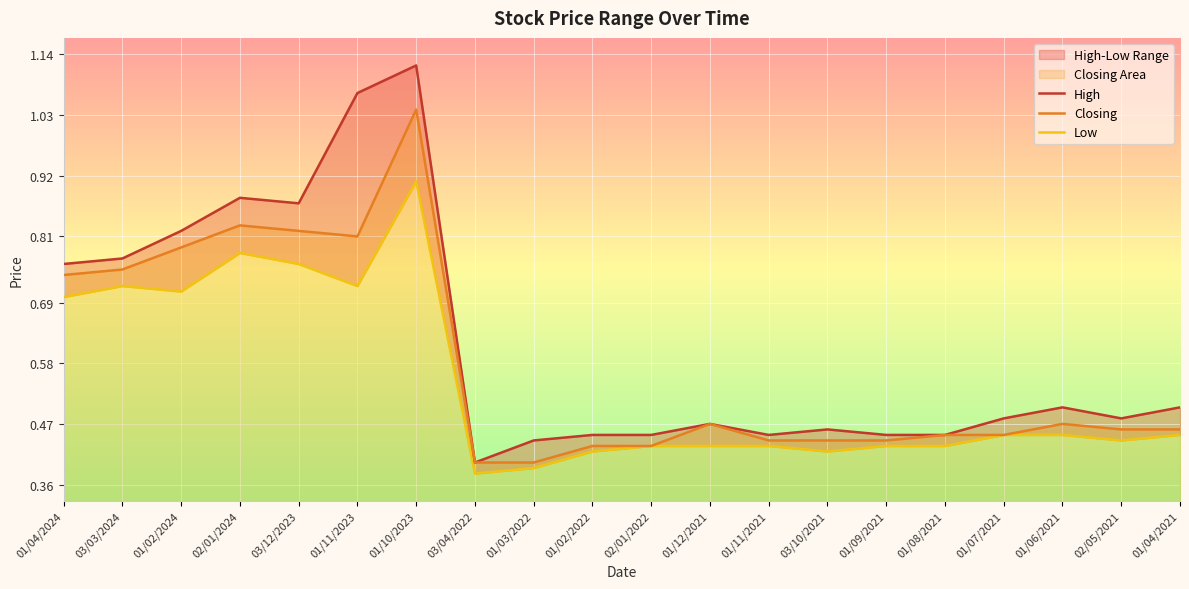

What position from the right is 01/06/2021?

3